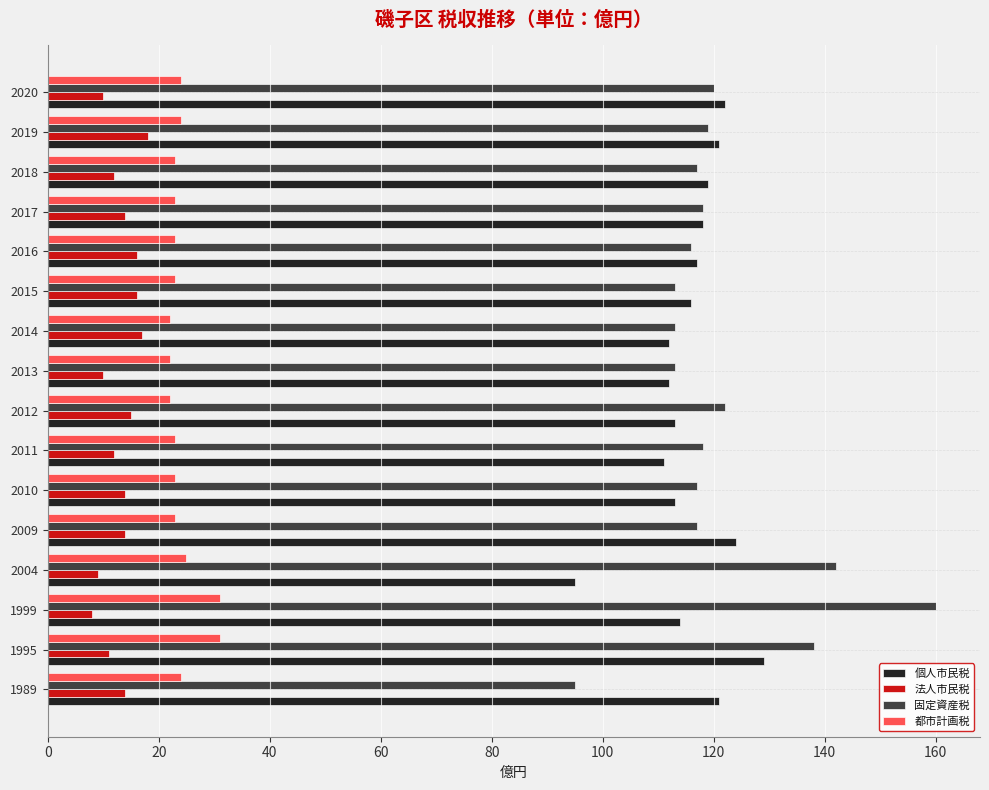

What is the difference between the second highest and minimum values in the 法人市民税 series?

9